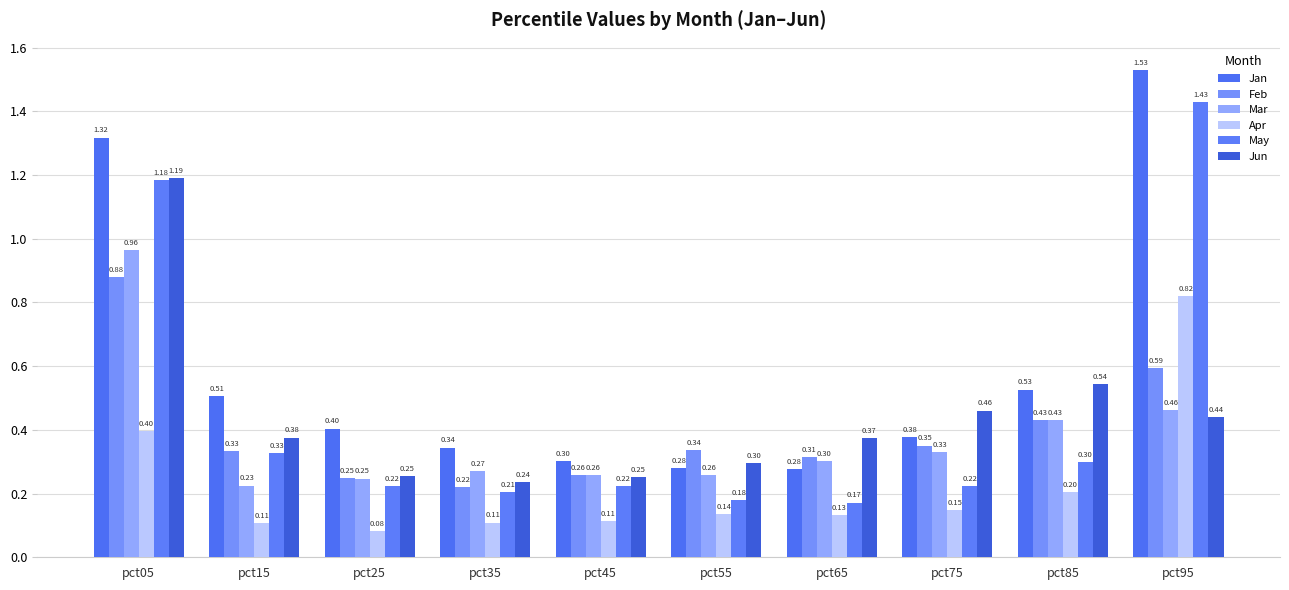

What is the average value of the Feb series?

0.4